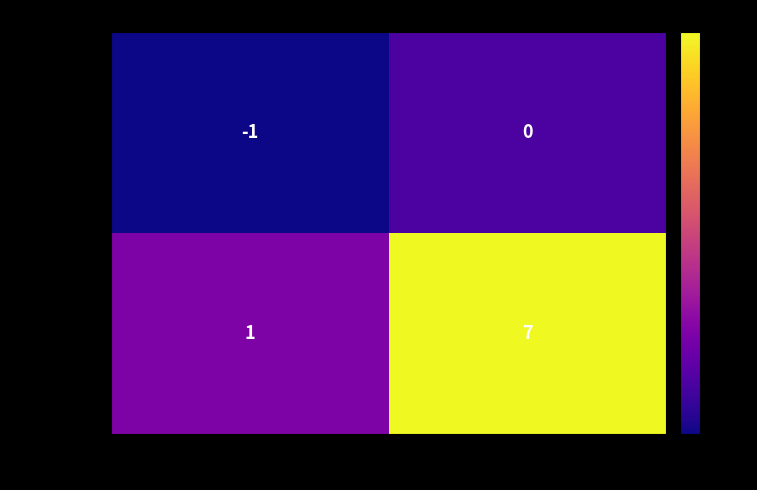

What is the greatest value displayed?

7